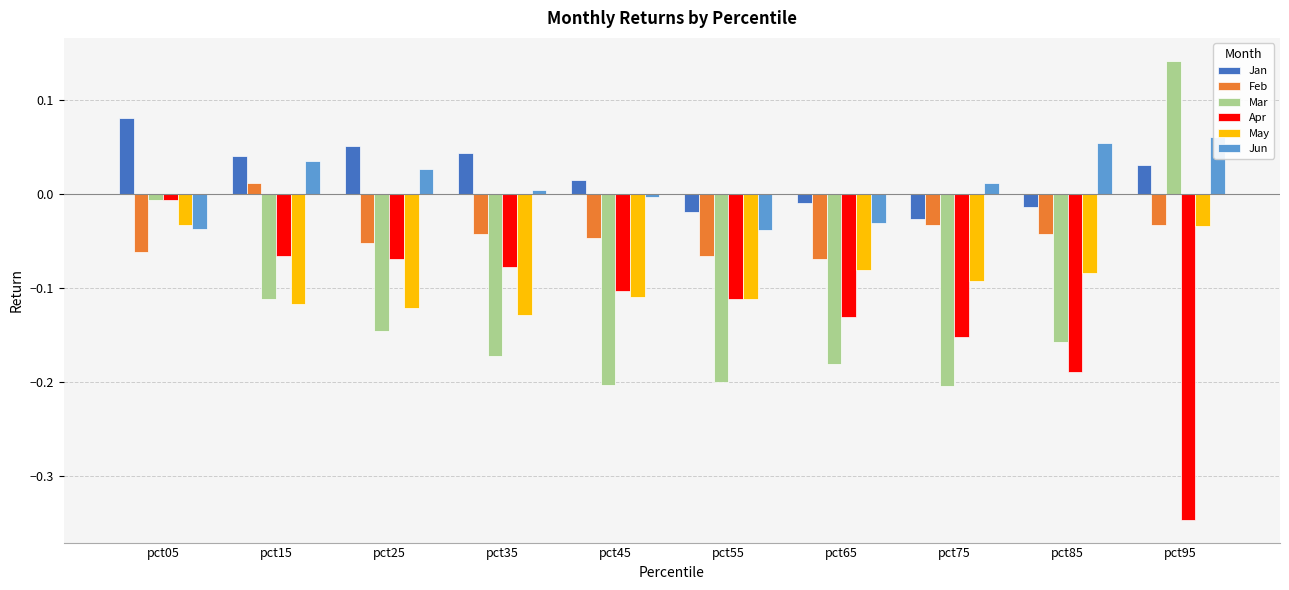

The May series shows -0.1 at pct15. True or false?

True